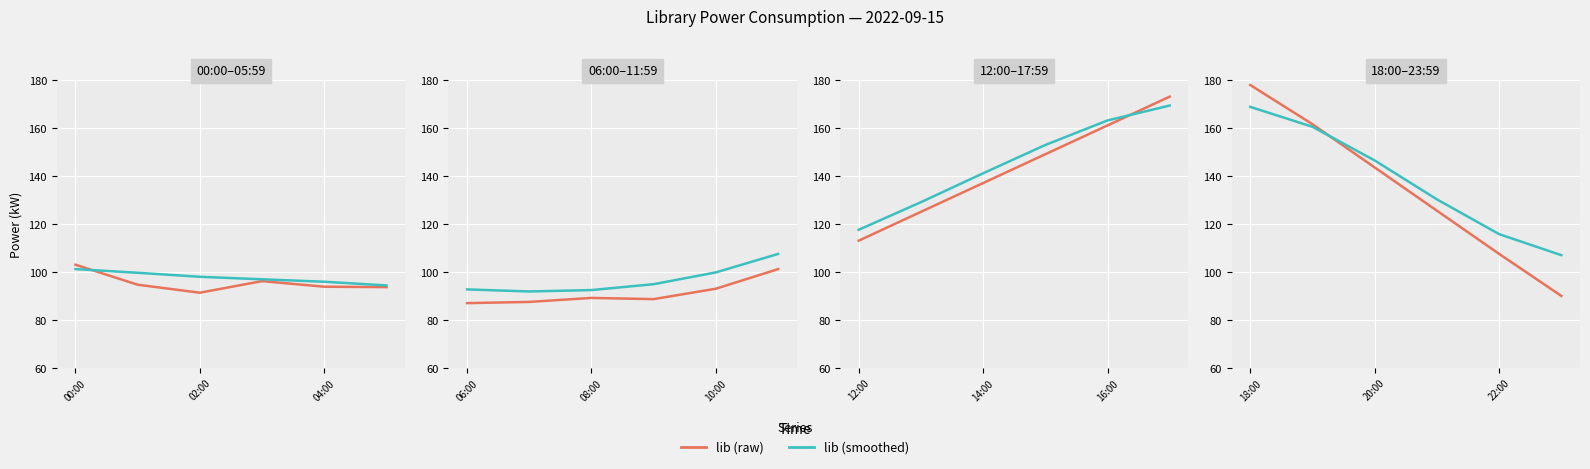

The lib (smoothed) series shows 53.0 at 22:00. True or false?

False